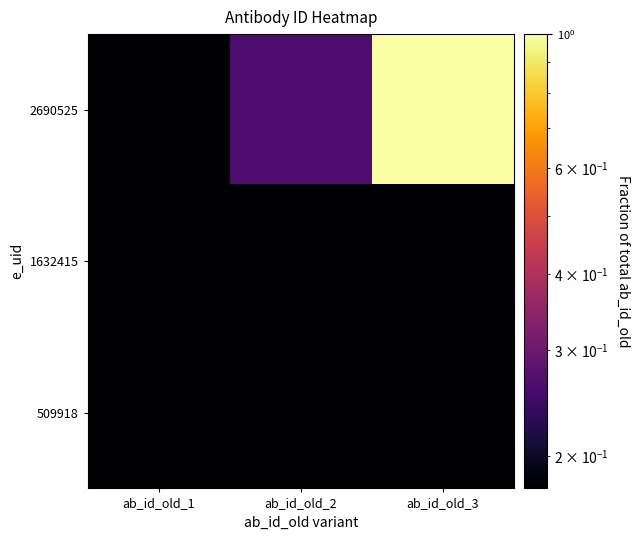

At which category does the chart reach its minimum across all series?

ab_id_old_1